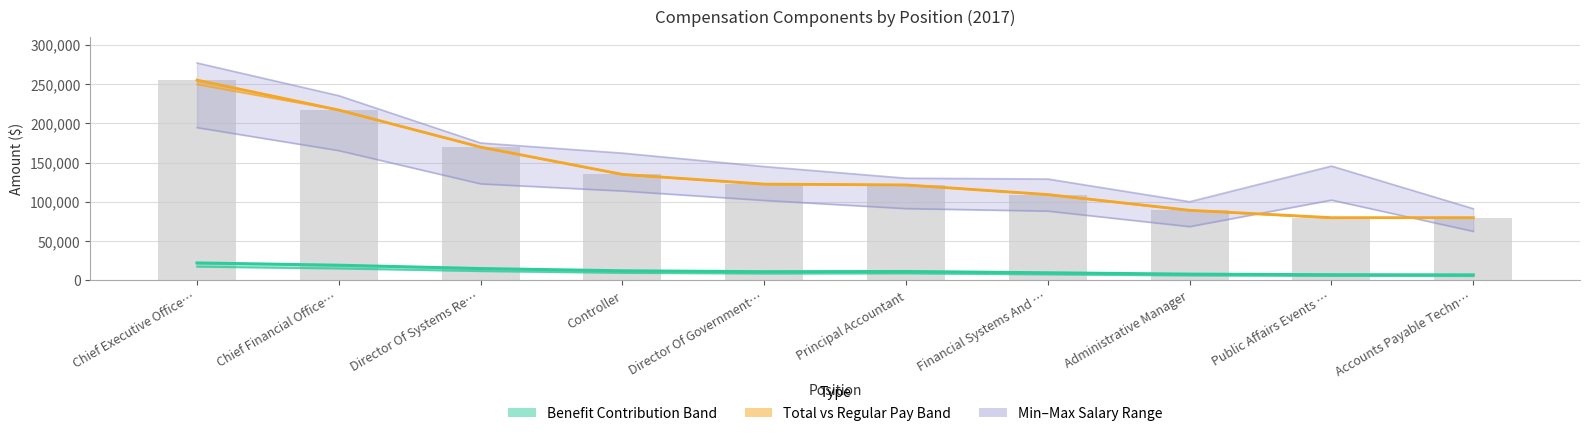

What is the approximate value of DefinedBenefitPlanContribution at Director Of Systems Re…, to the nearest 10?

15140